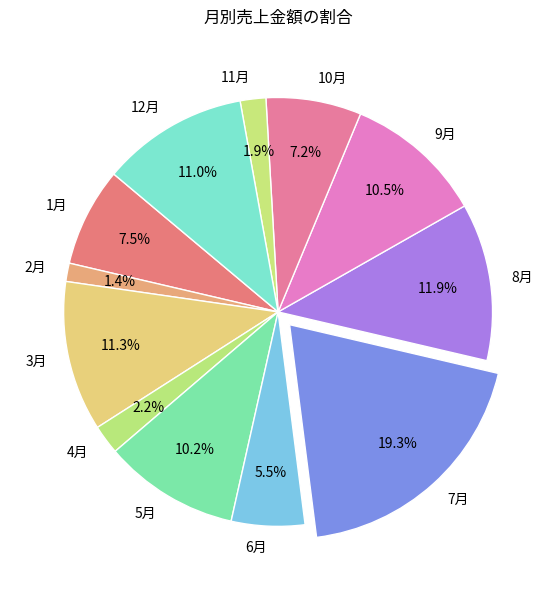

True or false: 12月 accounts for 11% of the total.

True